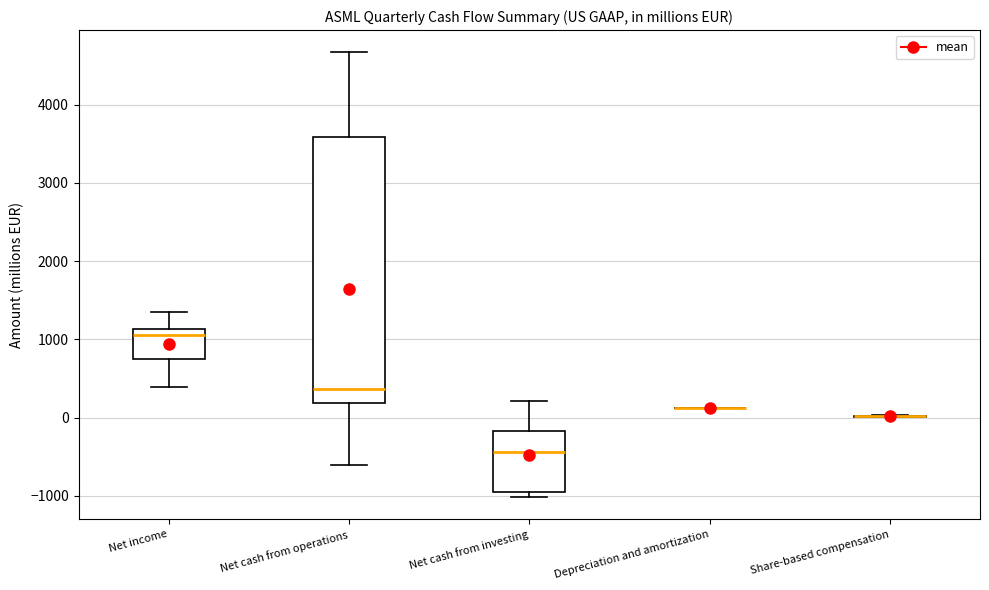

Reading left to right, read every box against the y-axis: the position of its median line, the range the box covers, and the ends of its whiskers. The values are not printed on the chart, so give them approximately, as read against the axis.

Net income: median 1100 (just below the box's upper edge), box 800 to 1100, whiskers 400 to 1400
Net cash from operations: median 400, box 200 to 3600, whiskers -600 to 4700
Net cash from investing: median -400, box -1000 to -200, whiskers -1000 (just below the box's lower edge) to 200
Depreciation and amortization: box collapsed to a line at 100, whiskers 100 to 100
Share-based compensation: box collapsed to a line at 0, whiskers 0 to 0